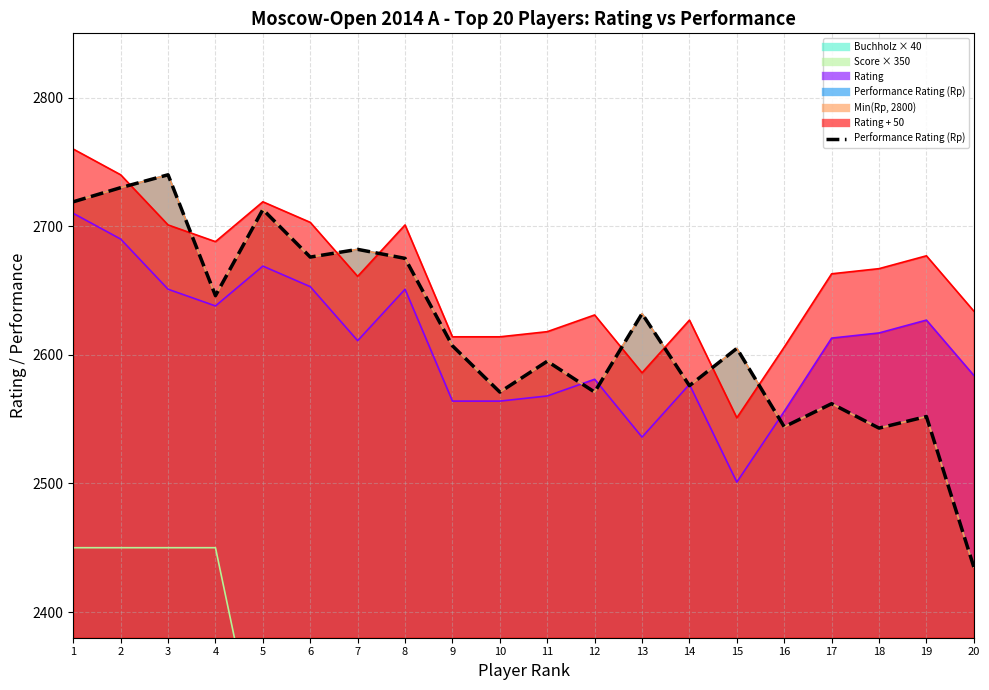

Reading right to left, list all the values displayed in this chart.

20=2435	19=2552	18=2543	17=2562	16=2544	15=2605	14=2576	13=2632	12=2571	11=2595	10=2571	9=2607	8=2675	7=2682	6=2676	5=2713	4=2646	3=2740	2=2730	1=2719